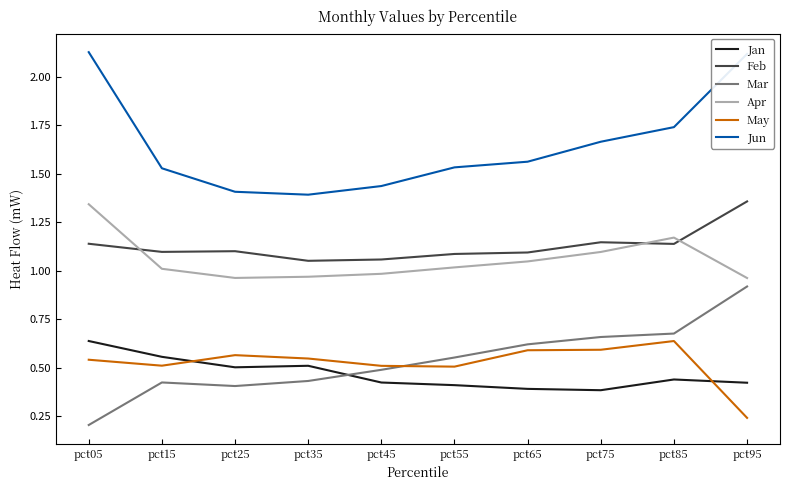

True or false: Mar and Feb intersect in this chart.

False